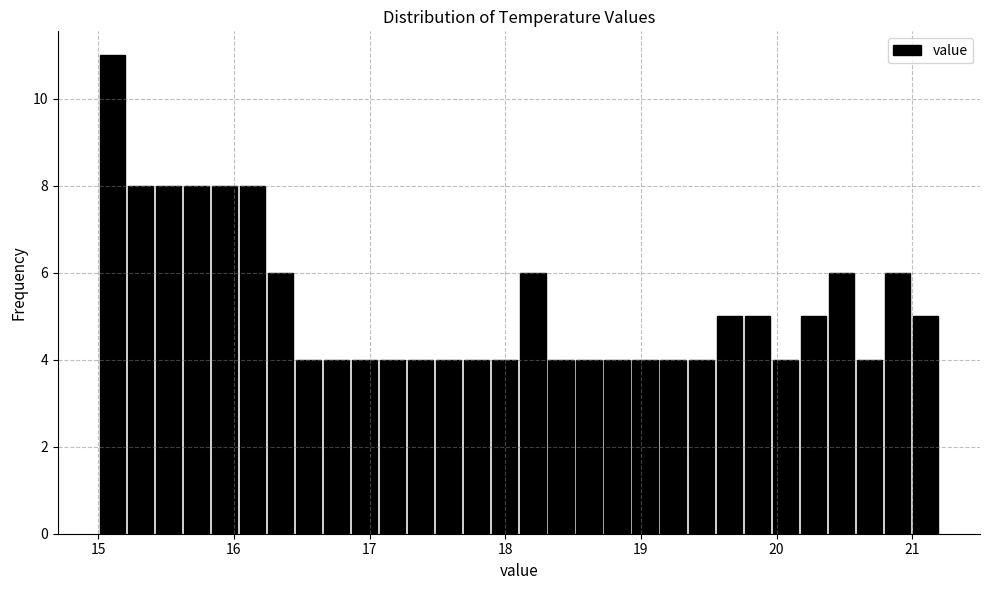

Around what value on the x-axis is the tallest bar? Give the approximate position of its centre, as read against the axis.

15.1